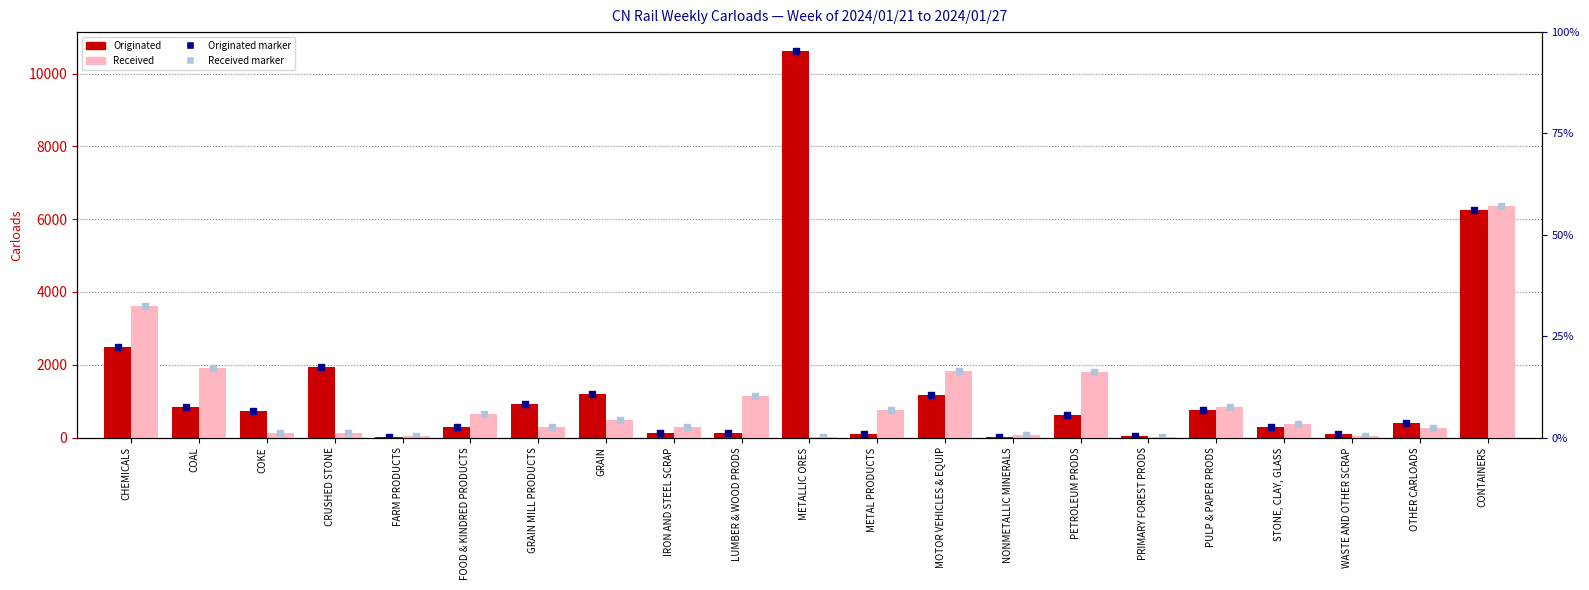

What is the total value across all series at PETROLEUM PRODS?

2440